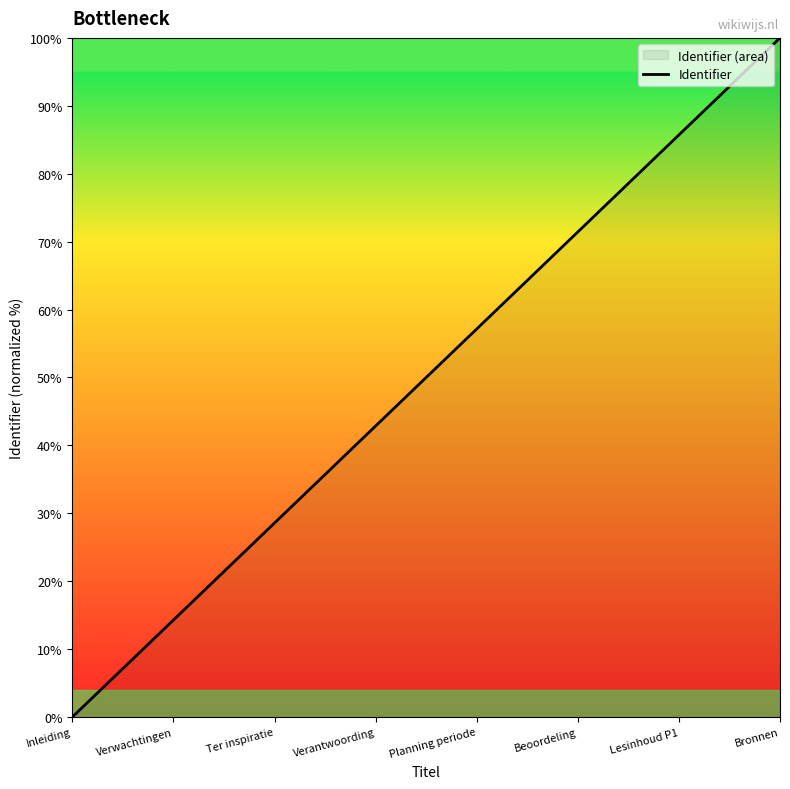

Rank the categories by value from highest to lowest.

Bronnen, Lesinhoud P1, Beoordeling, Planning periode, Verantwoording, Ter inspiratie, Verwachtingen, Inleiding